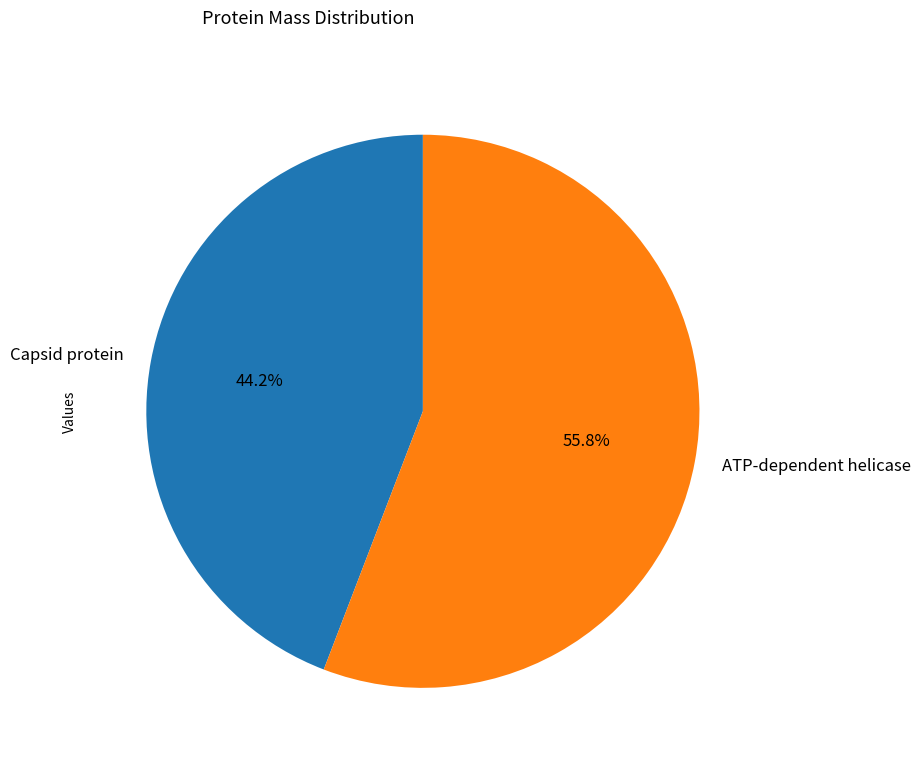

Is it true that Capsid protein is 44% of the pie?

True